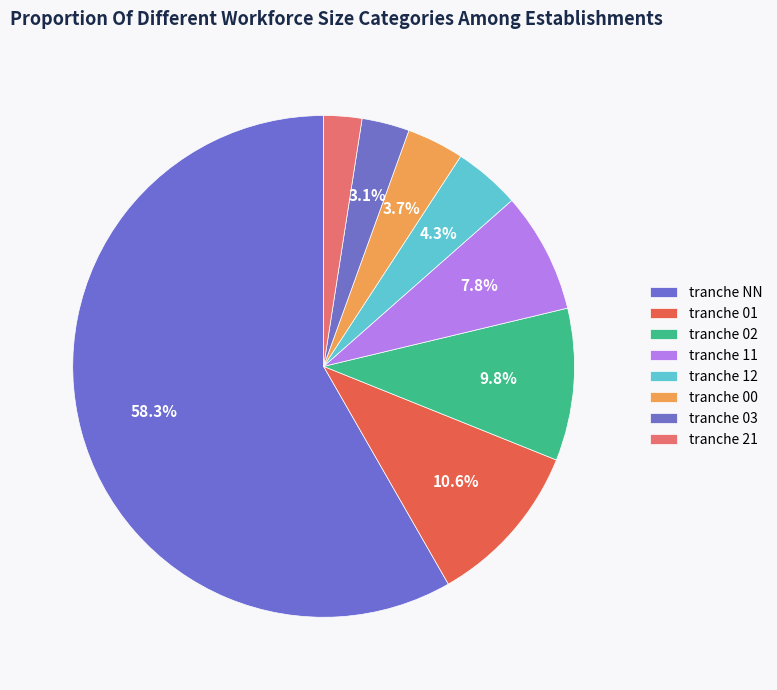

To the nearest percent, what is the average slice percentage?

12%